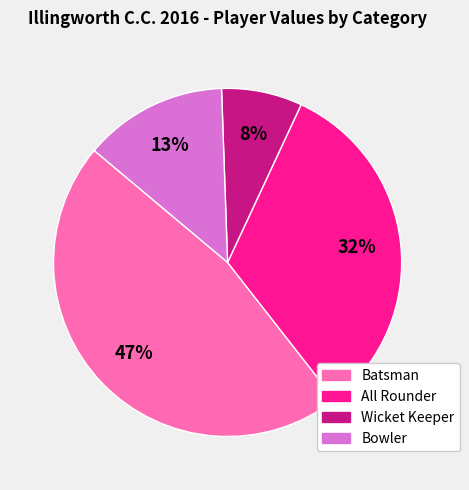

To the nearest percent, what is the average slice percentage?

25%